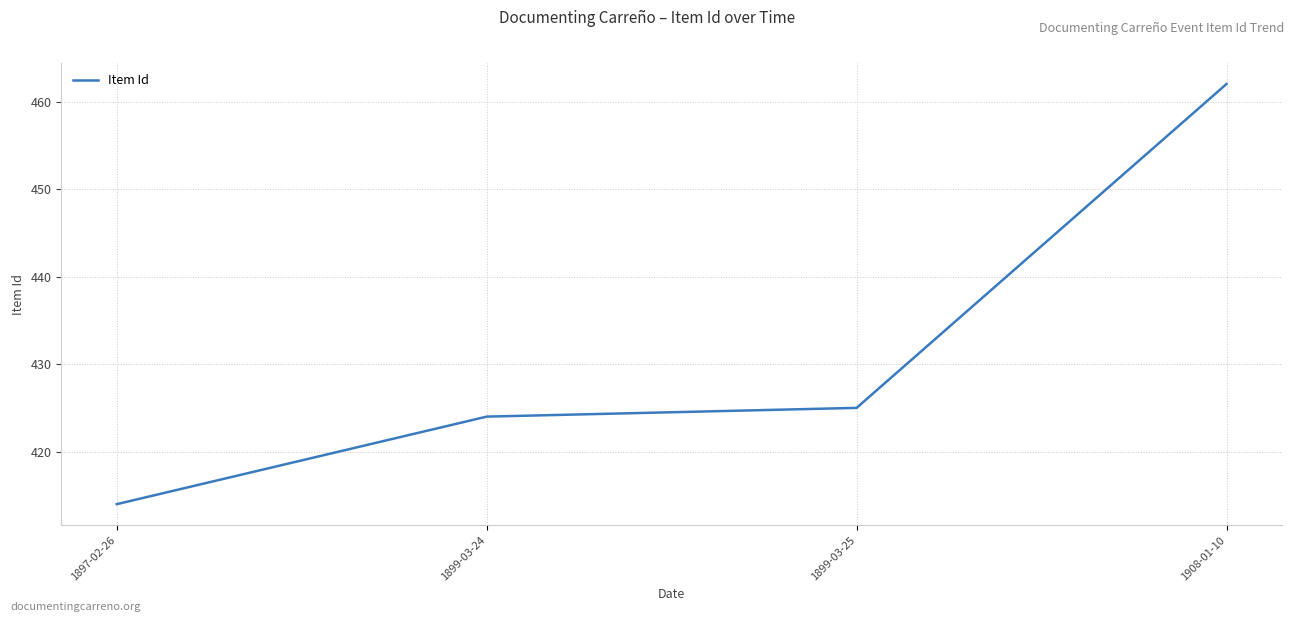

What is the approximate value at 1899-03-25?

425